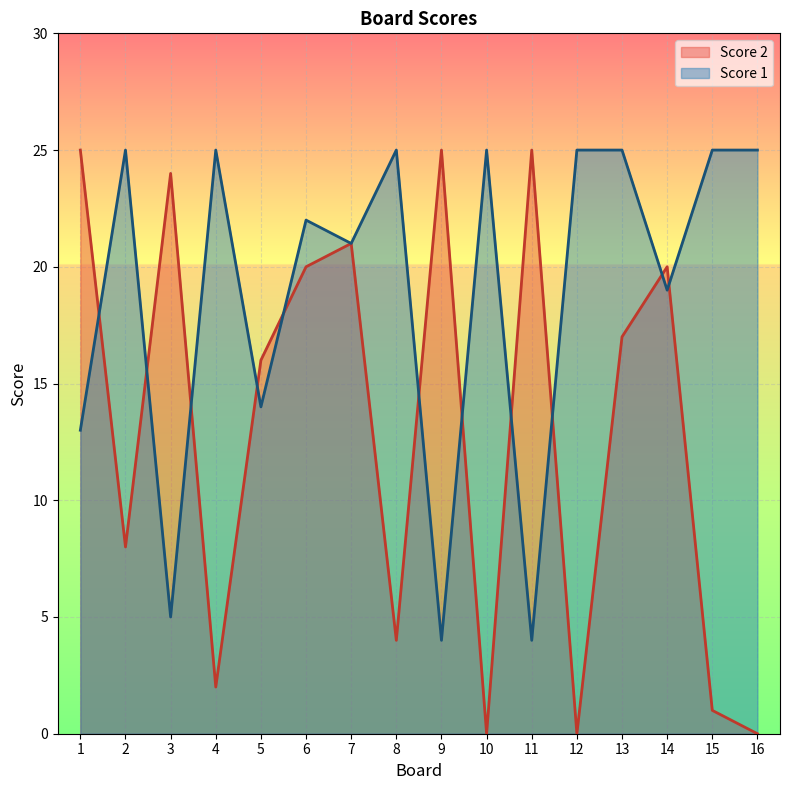

Is the value of Score 1 at 15 greater than the value of Score 2 at 15?

Yes